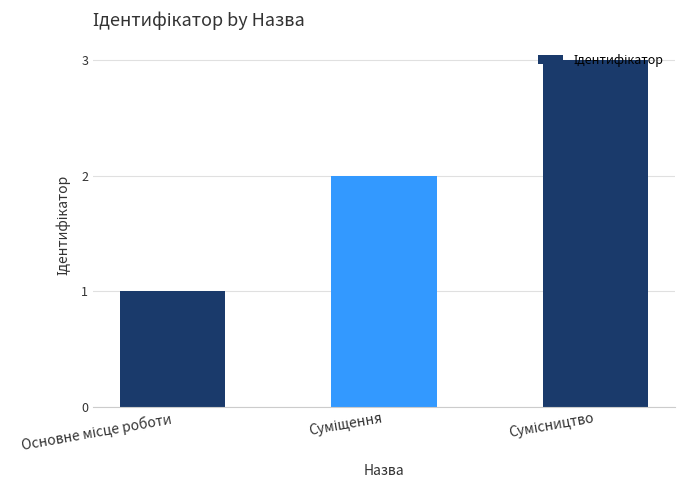

What is the maximum value shown in the chart?

3